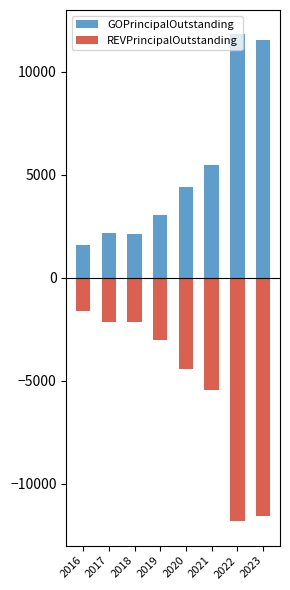

Which category has the lowest value in the GOPrincipalOutstanding series?

2016